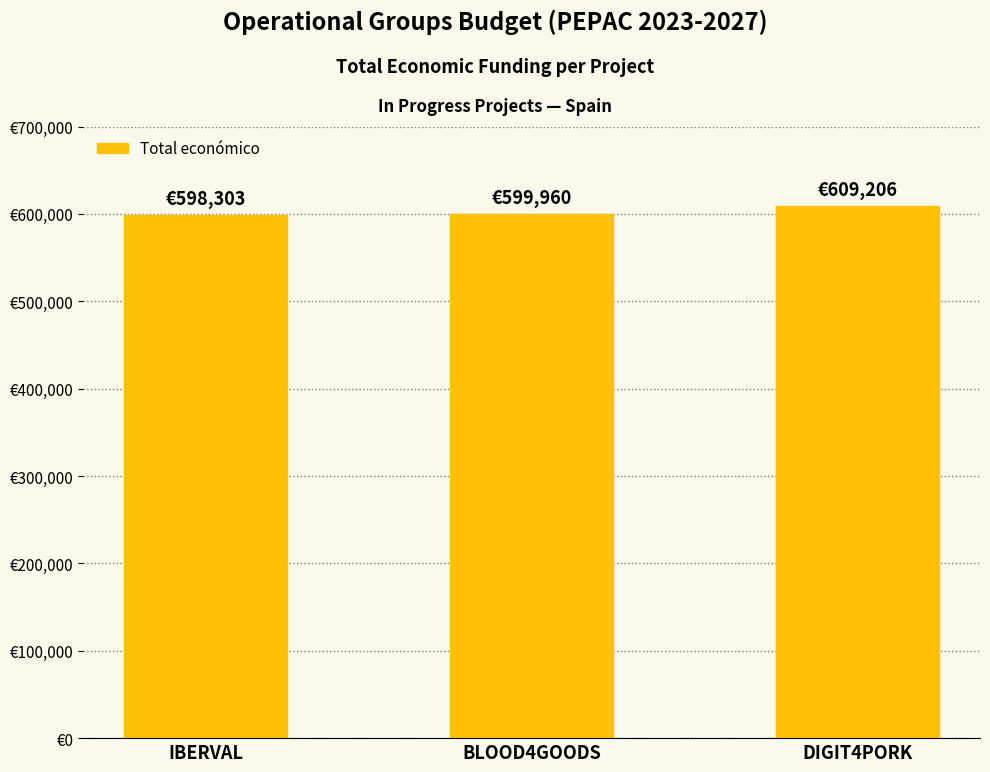

Where does the data first go above 599960?

DIGIT4PORK